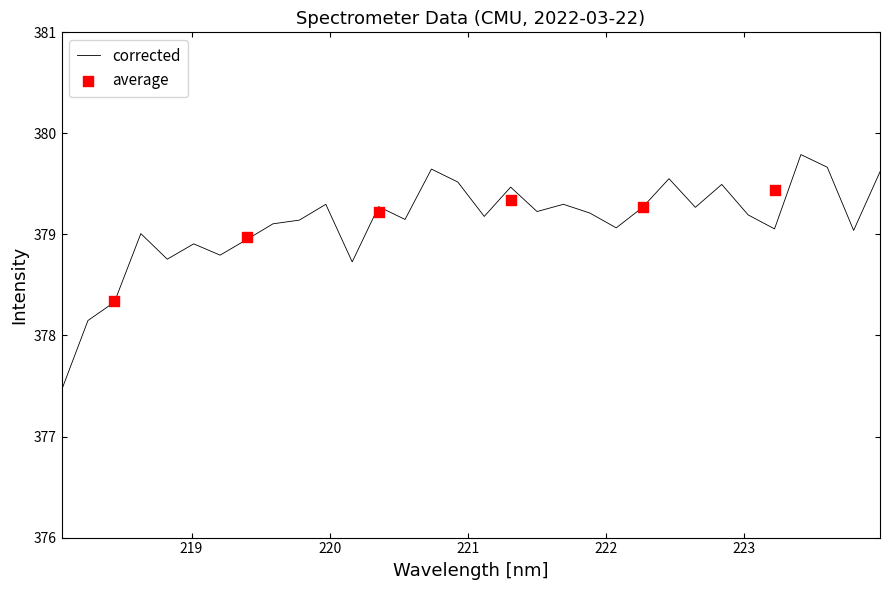

Approximately how many times larger is the value at 221.6902 compared to 218.442?

1.0